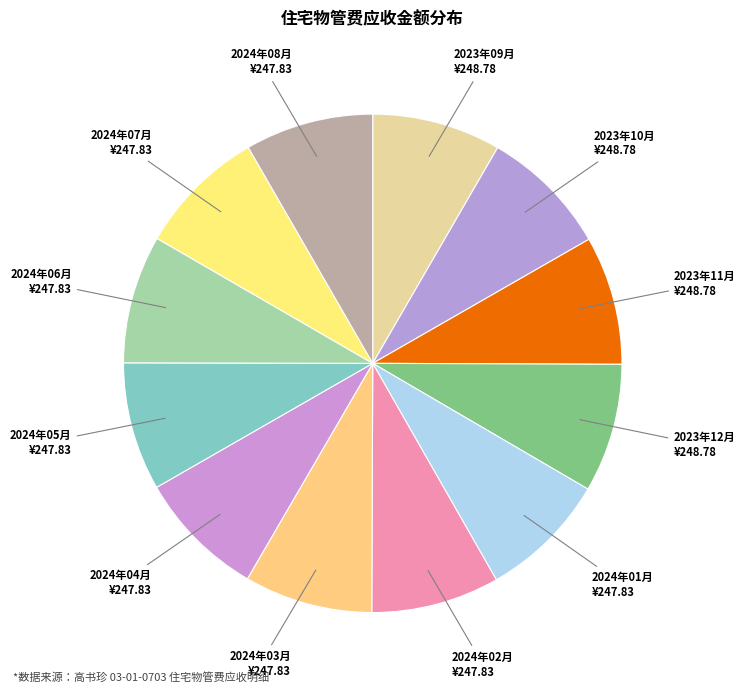

How many slices are in this pie chart?

12